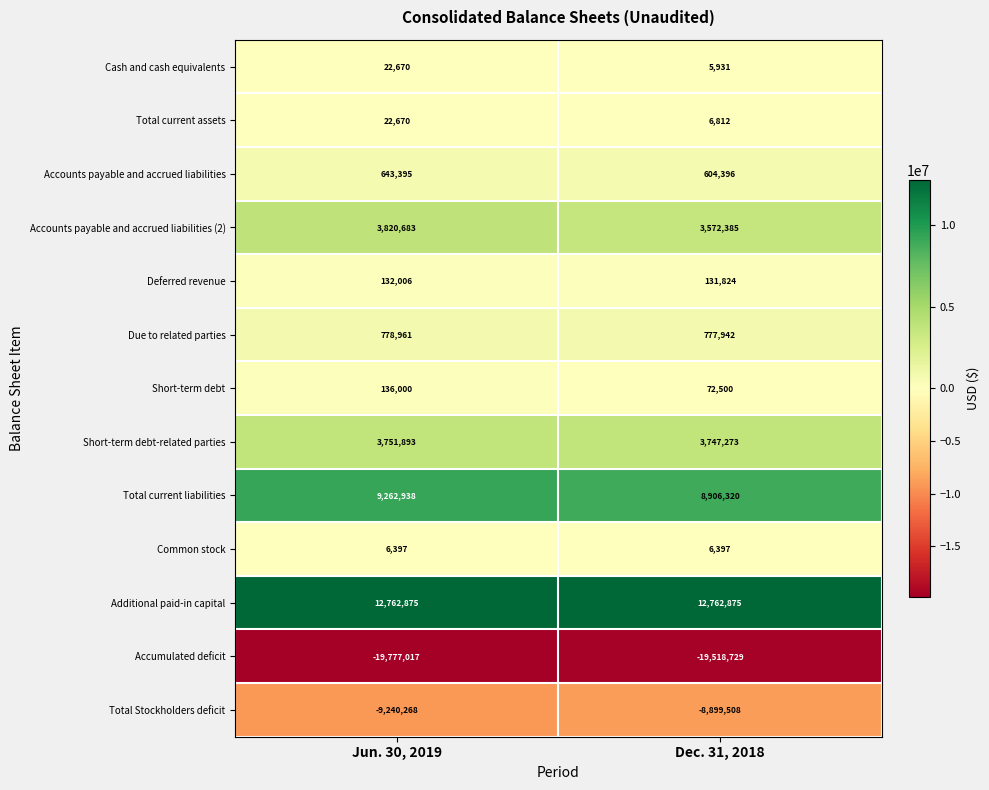

The Cash and cash equivalents series shows 5931 at Dec. 31, 2018. True or false?

True